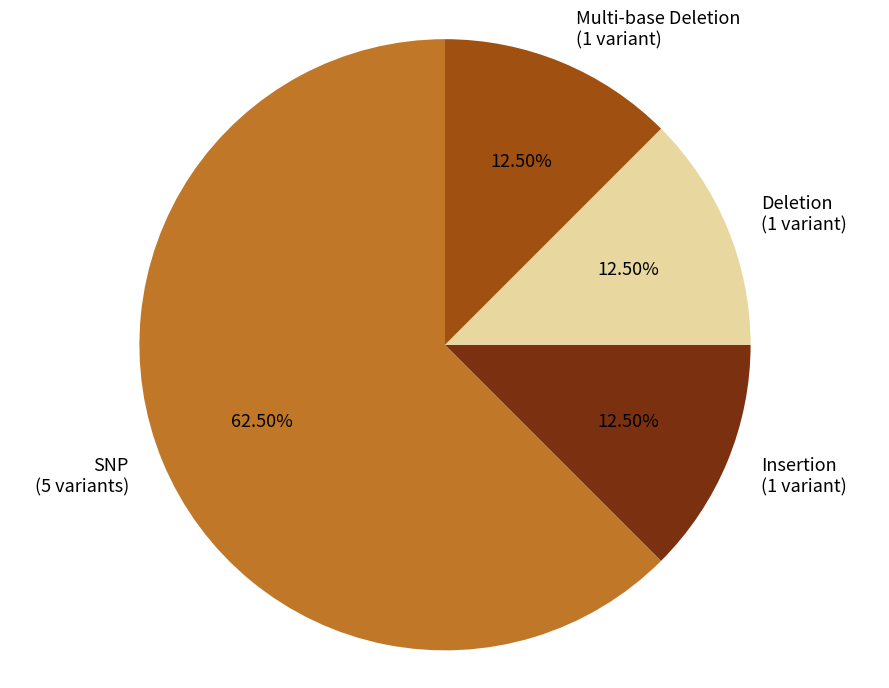

Is there a majority slice in this chart?

Yes